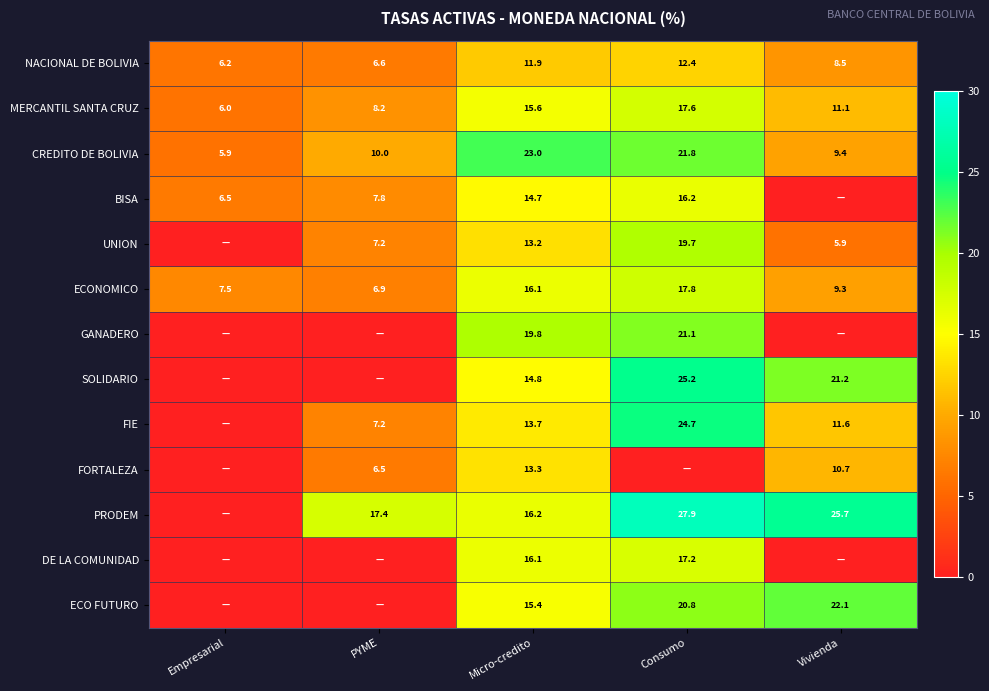

What is the average value of the ECONOMICO series?

11.5